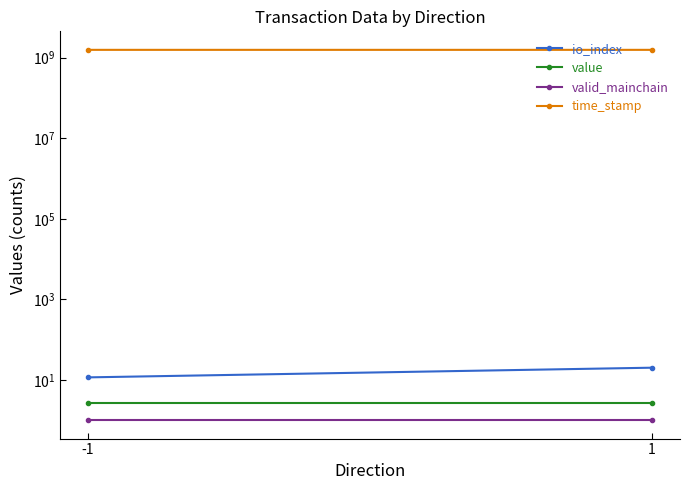

What is the minimum value shown in the chart?

1.0